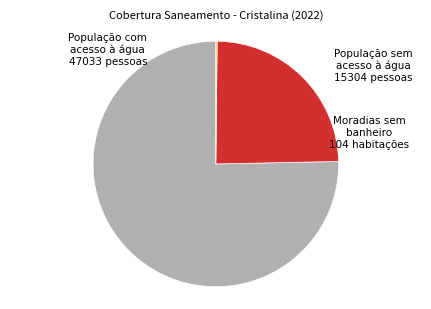

True or false: População com acesso à água accounts for 90% of the total.

False